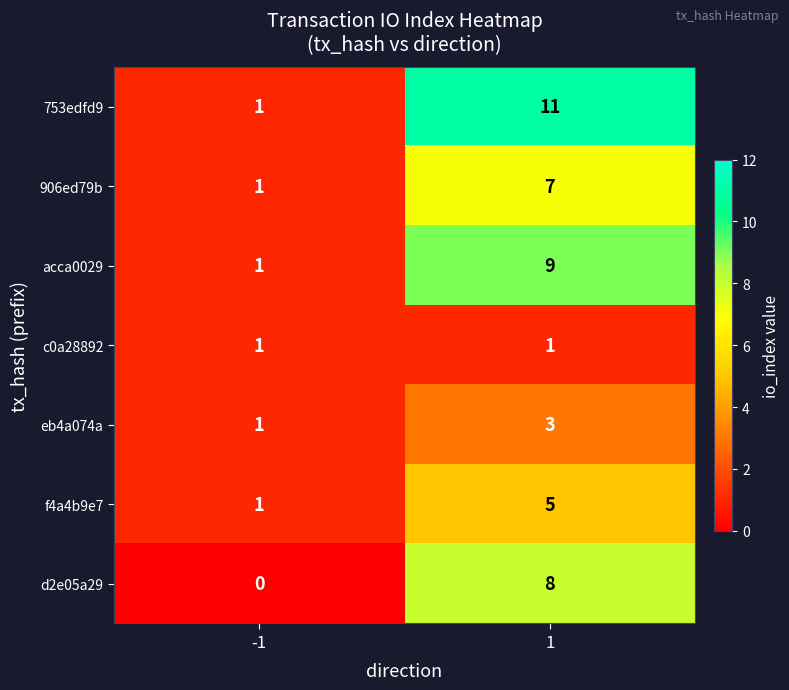

Which series has the largest total across all categories?

753edfd9